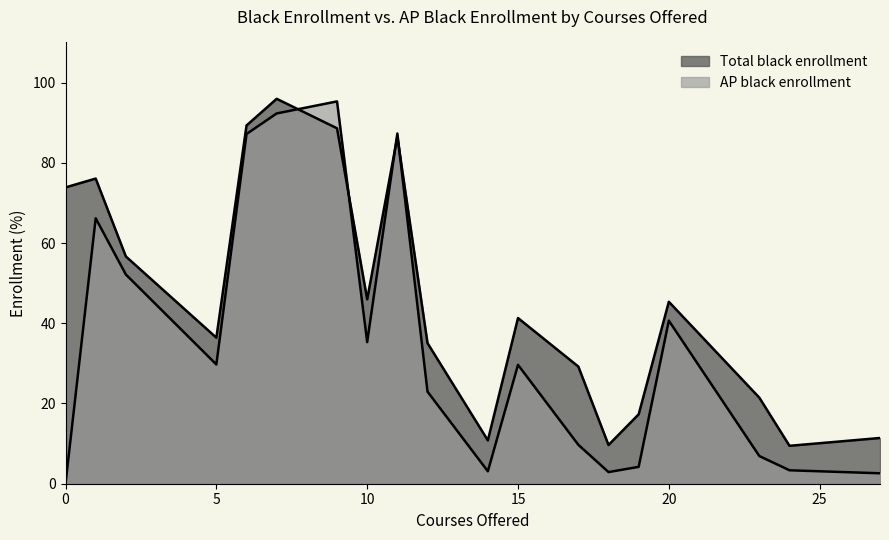

Count the number of categories in the chart.

19